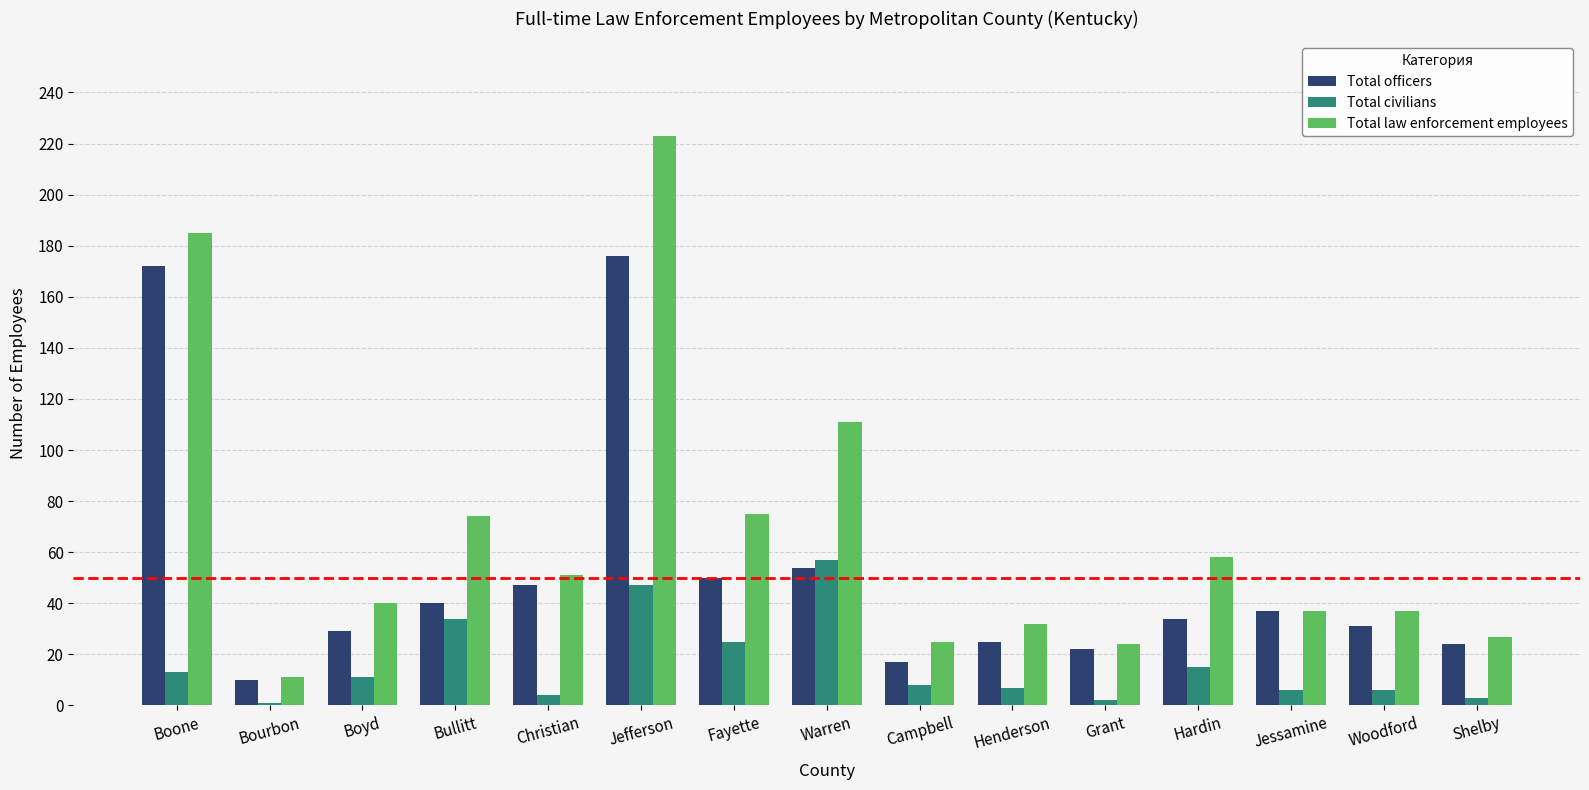

True or false: Total civilians has a value of 15 at Hardin.

True